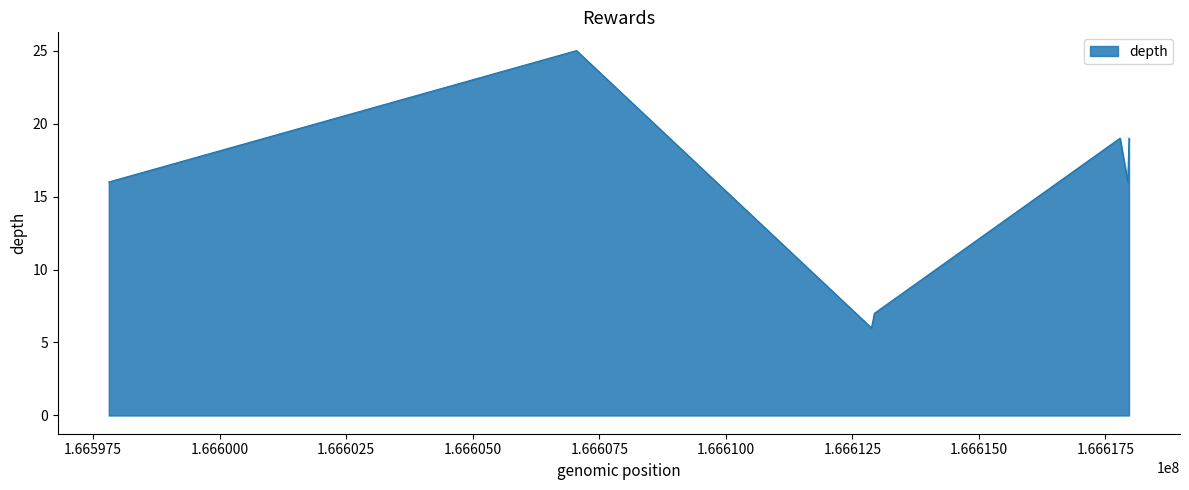

What is the smallest value displayed?

6